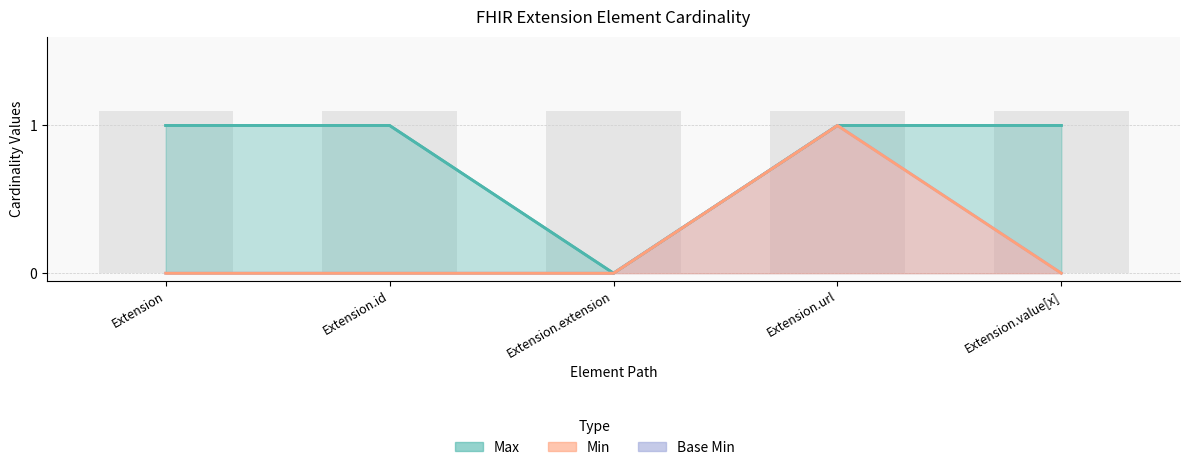

What is the value of the 5th bar from the left?

1